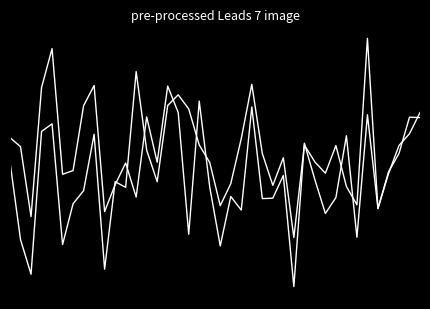

Does the chart have visible grid lines?

No